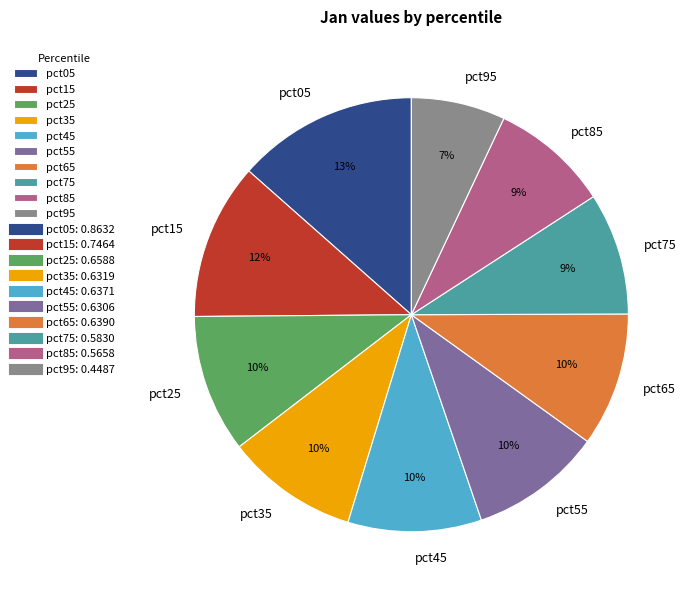

The pct85 slice represents 1% of the pie. True or false?

False